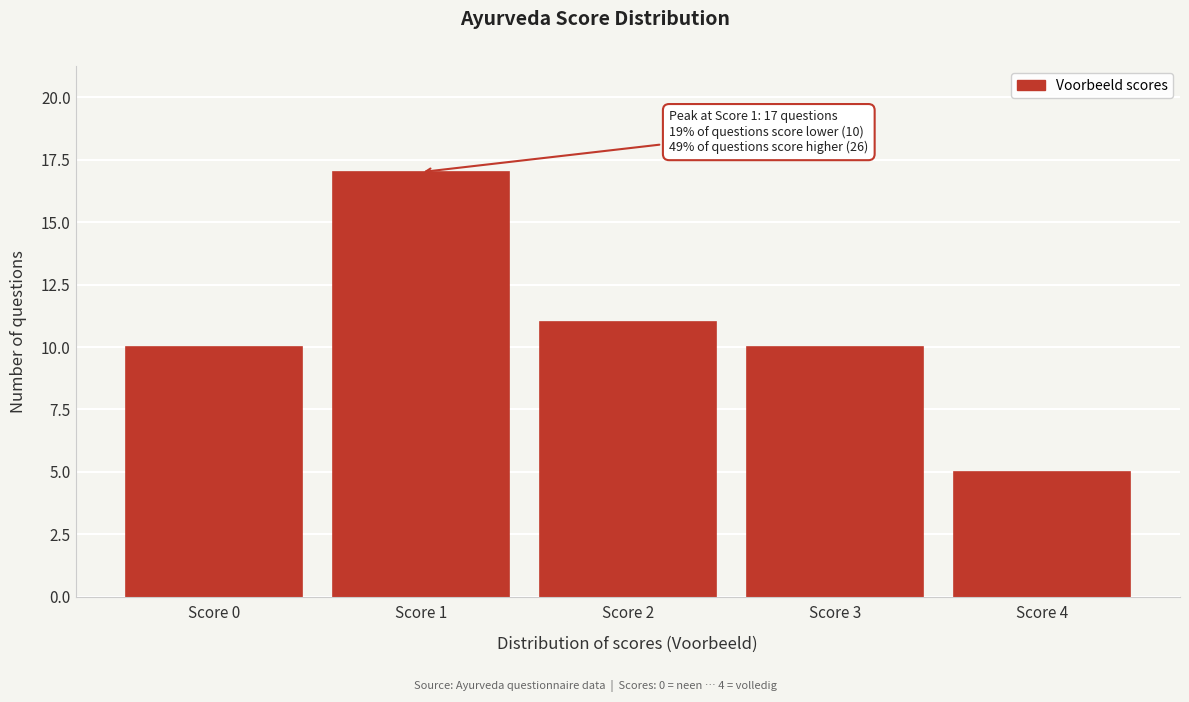

Reading left to right, transcribe all the data shown in this chart.

10	17	11	10	5